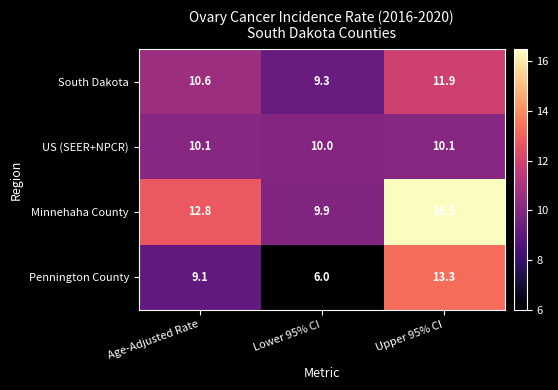

Rank the series by their maximum value, from highest to lowest.

Minnehaha County, Pennington County, South Dakota, US (SEER+NPCR)